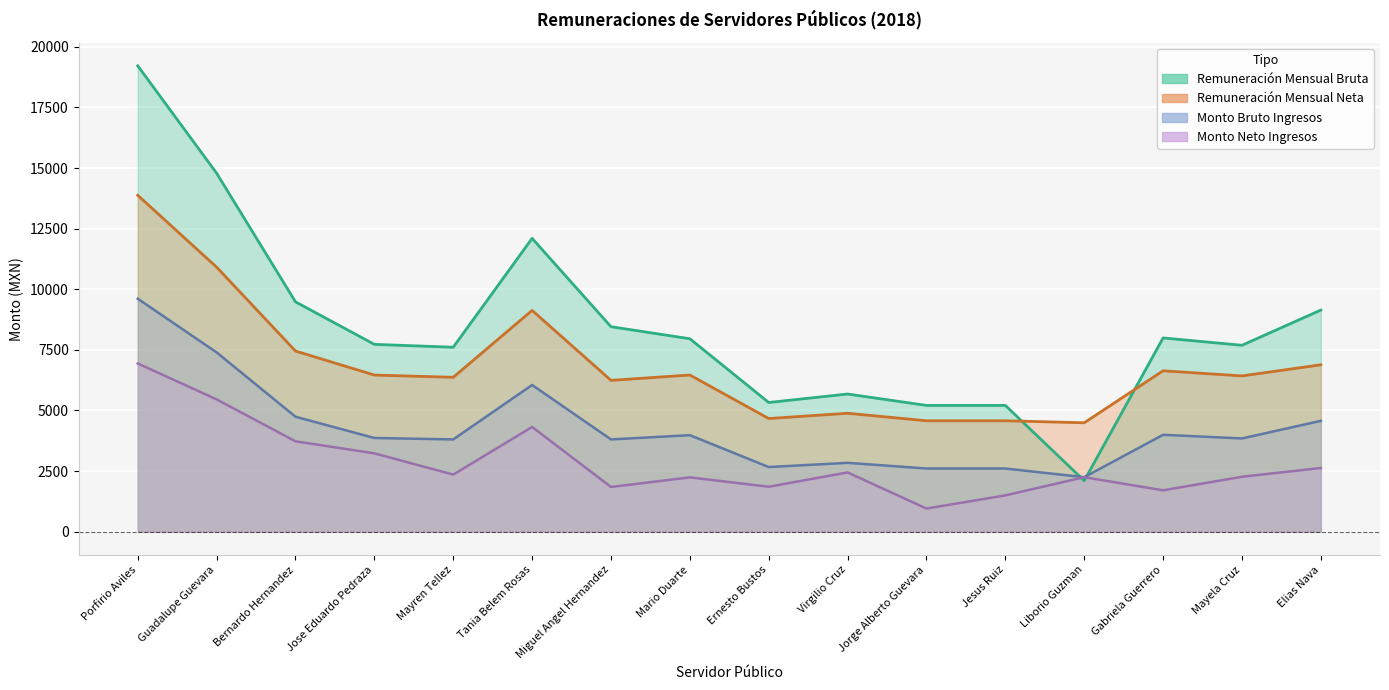

What is the label of the 12th point from the right?

Mayren Tellez